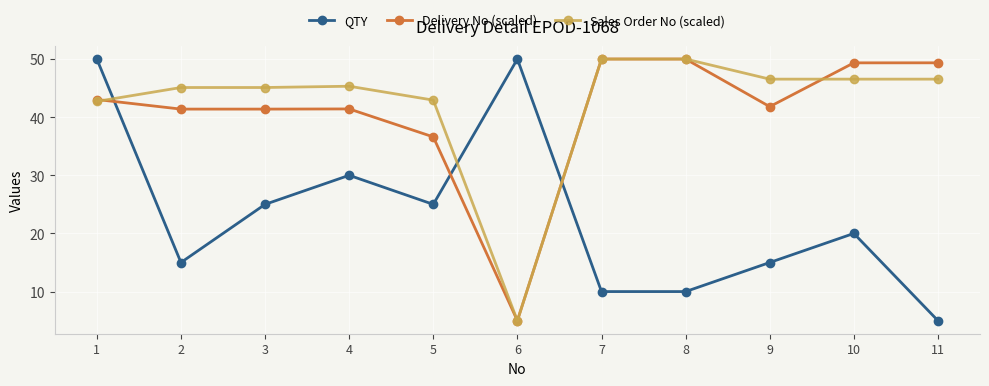

What is the difference between the maximum and minimum values in the Sales Order No (scaled) series?

45.0